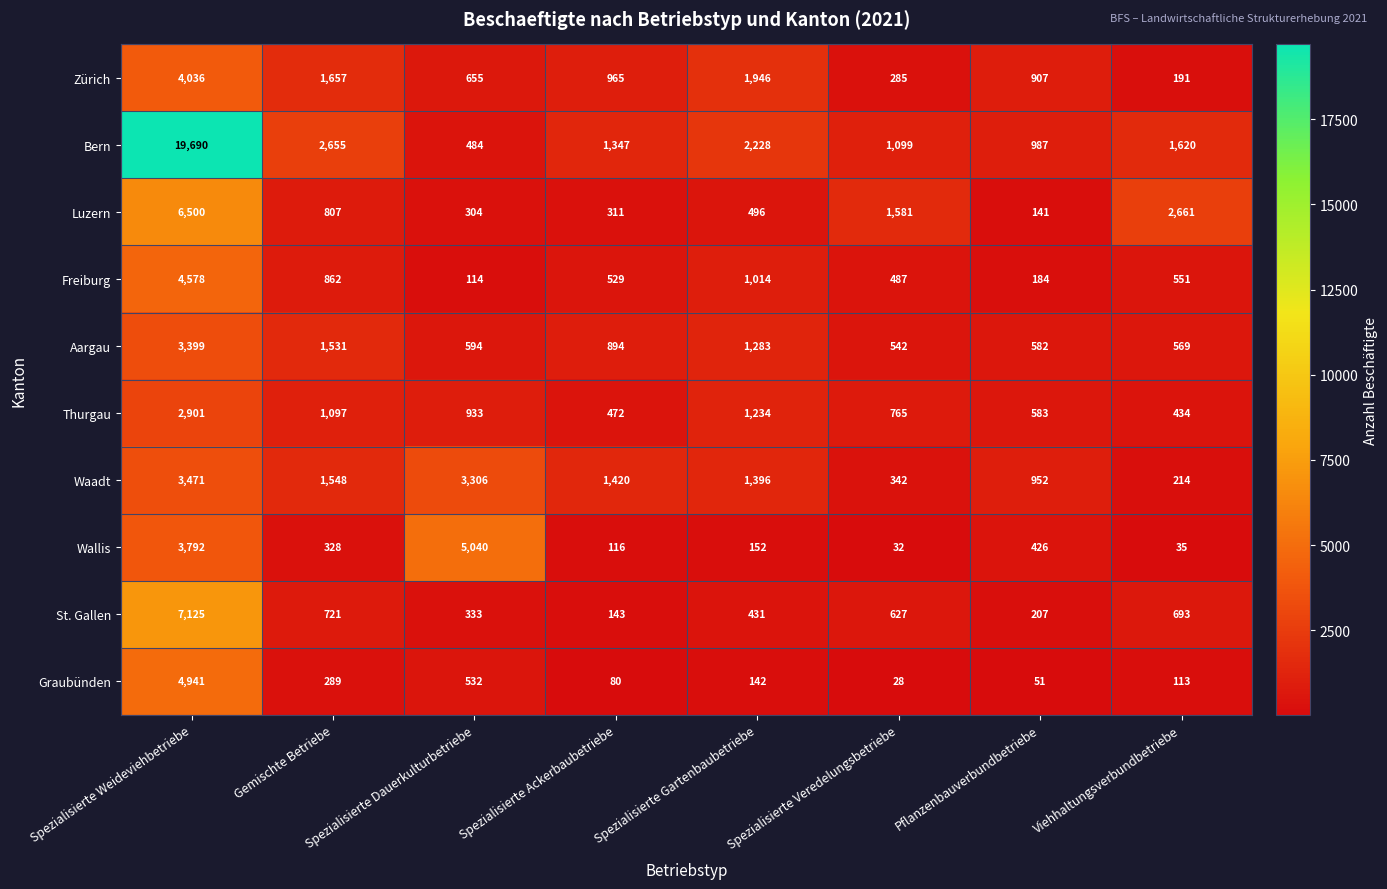

Rank the series at Viehhaltungsverbundbetriebe from highest to lowest value.

Luzern, Bern, St. Gallen, Aargau, Freiburg, Thurgau, Waadt, Zürich, Graubünden, Wallis